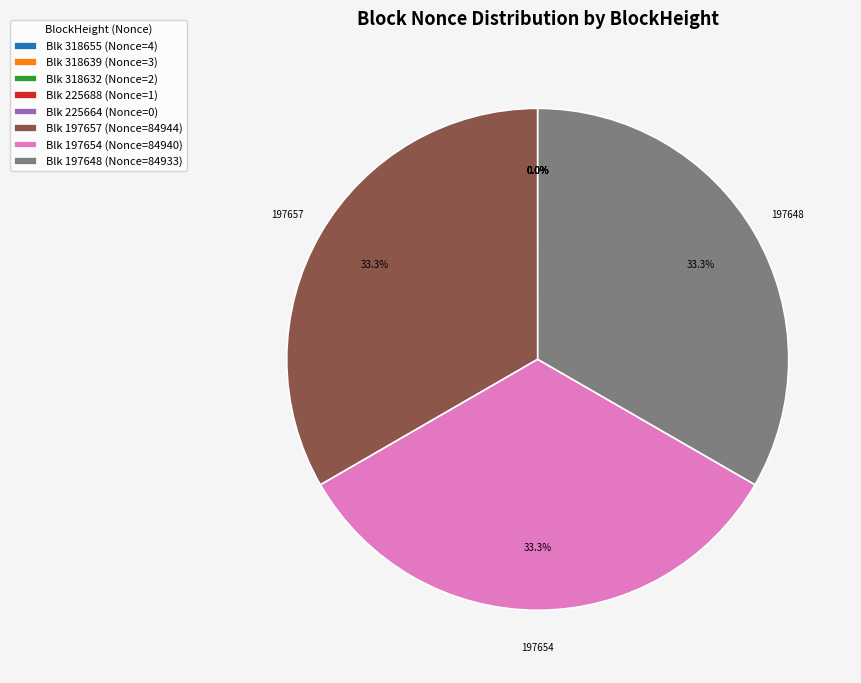

Which category has the smallest portion of the pie?

225664